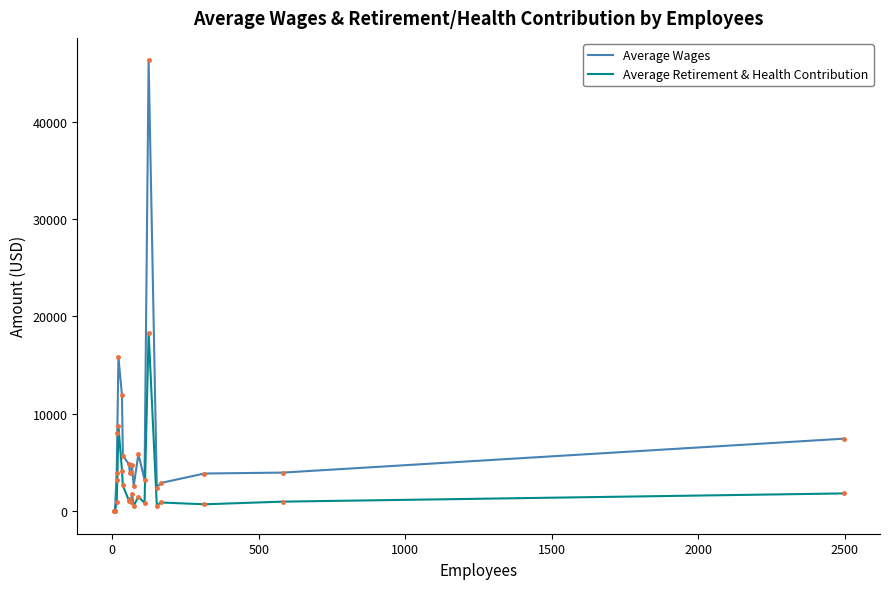

List the series in order of their peak value, highest first.

Average Wages, Average Retirement & Health Contribution